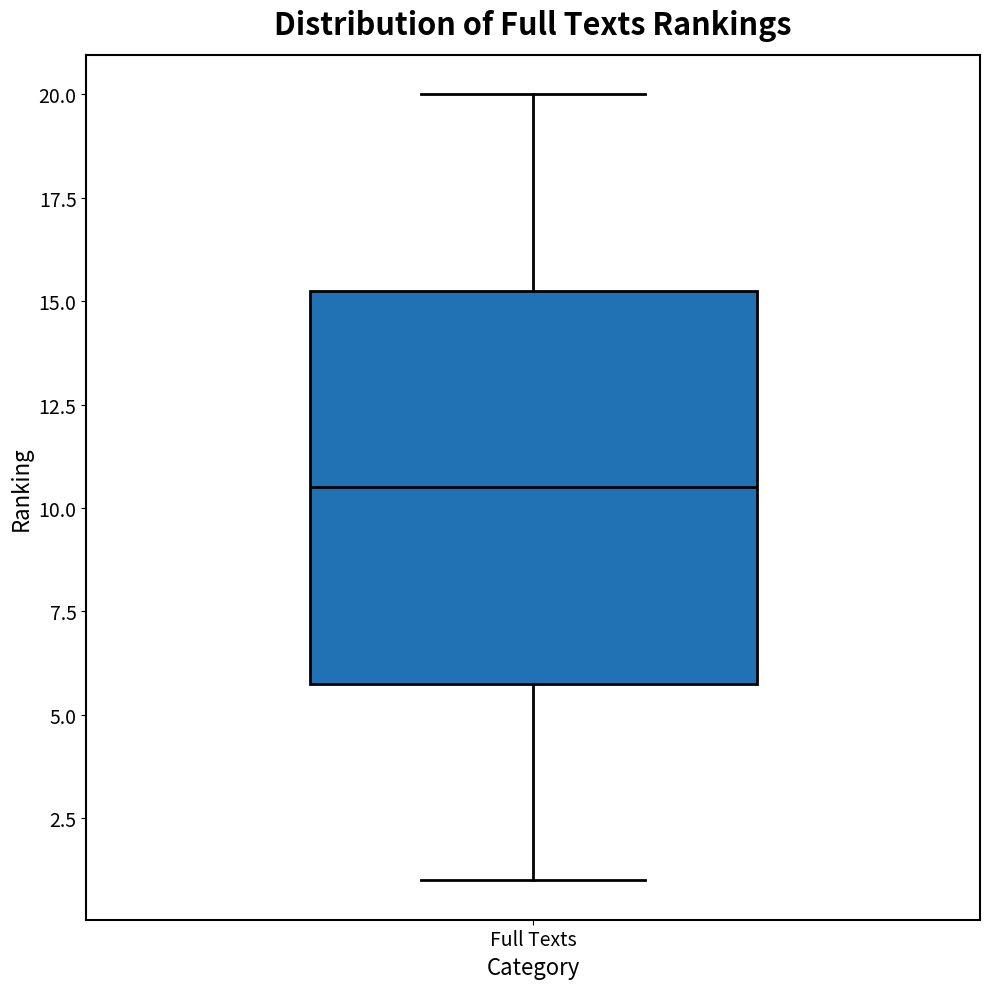

Read this box plot against the y-axis: the position of the median line, the range covered by the box, and the ends of both whiskers. The values are not printed on the chart, so give them approximately, as read against the axis.

median 10.5, box 6.0 to 15.5, whiskers 1.0 to 20.0